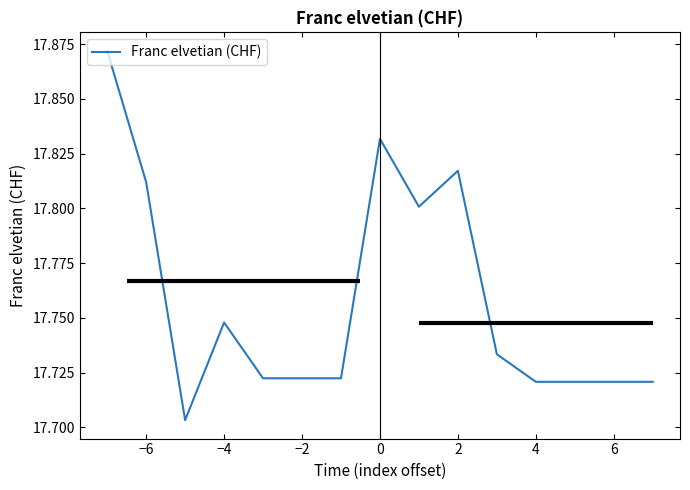

The value of Franc elvetian (CHF) at 2 is 10.0. True or false?

False